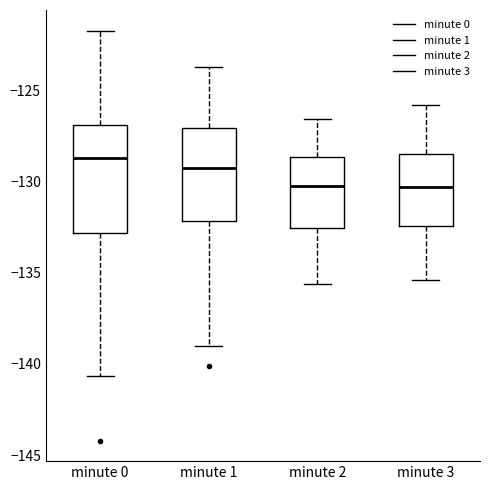

Reading left to right, transcribe this box plot: for each box, give where its median line is, the range the box spans, and where its two whiskers end, as read against the y-axis. The values are not printed on the chart, so give them approximately, as read against the axis.

minute 0: median -128.5, box -133.0 to -127.0, whiskers -140.5 to -121.5
minute 1: median -129.0, box -132.0 to -127.0, whiskers -139.0 to -123.5
minute 2: median -130.0, box -132.5 to -128.5, whiskers -135.5 to -126.5
minute 3: median -130.5, box -132.5 to -128.5, whiskers -135.5 to -126.0